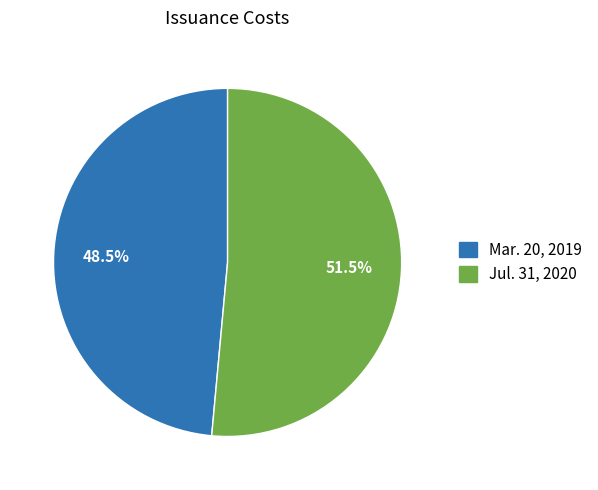

What percentage is NOT represented by Mar. 20, 2019?

51.5%